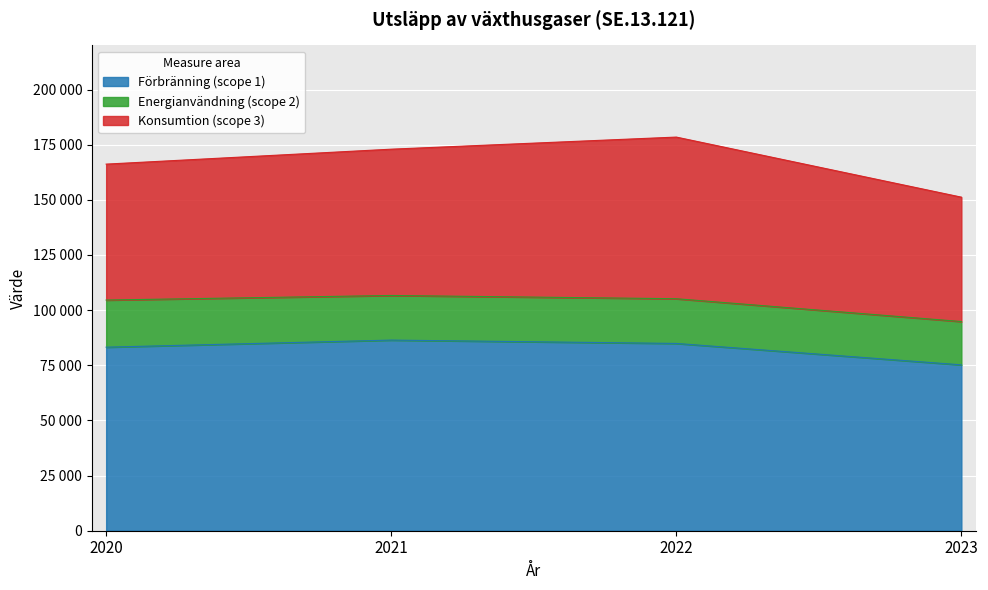

At 2023, list the series in order from smallest to largest.

Energianvändning (scope 2), Konsumtion (scope 3), Förbränning (scope 1)